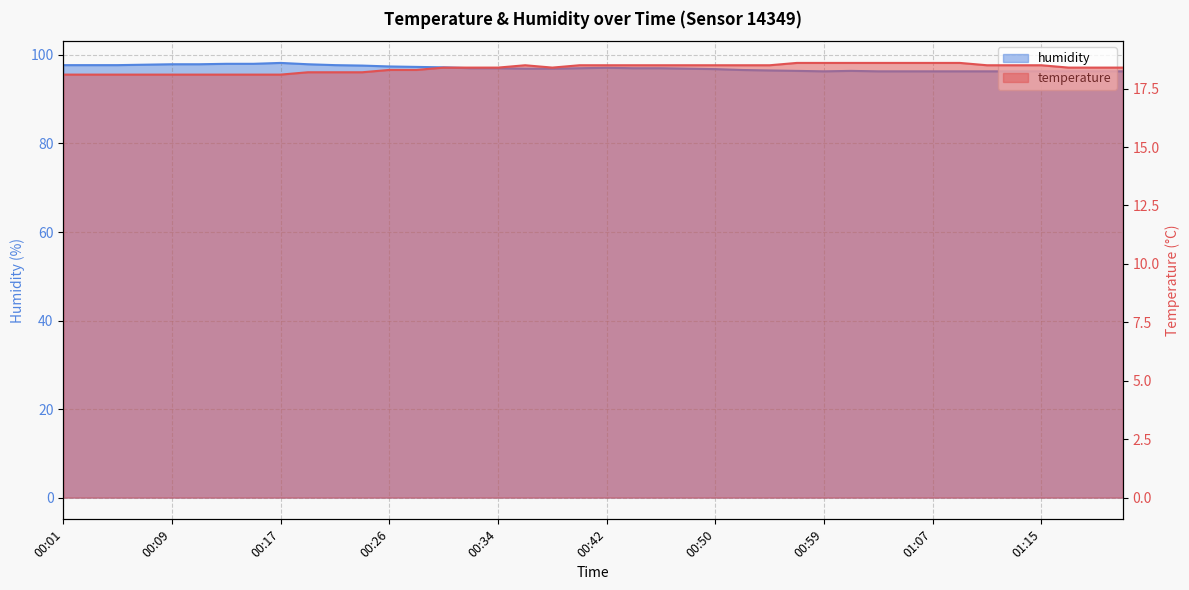

Which has a higher value, 01:21 or 00:13?

01:21